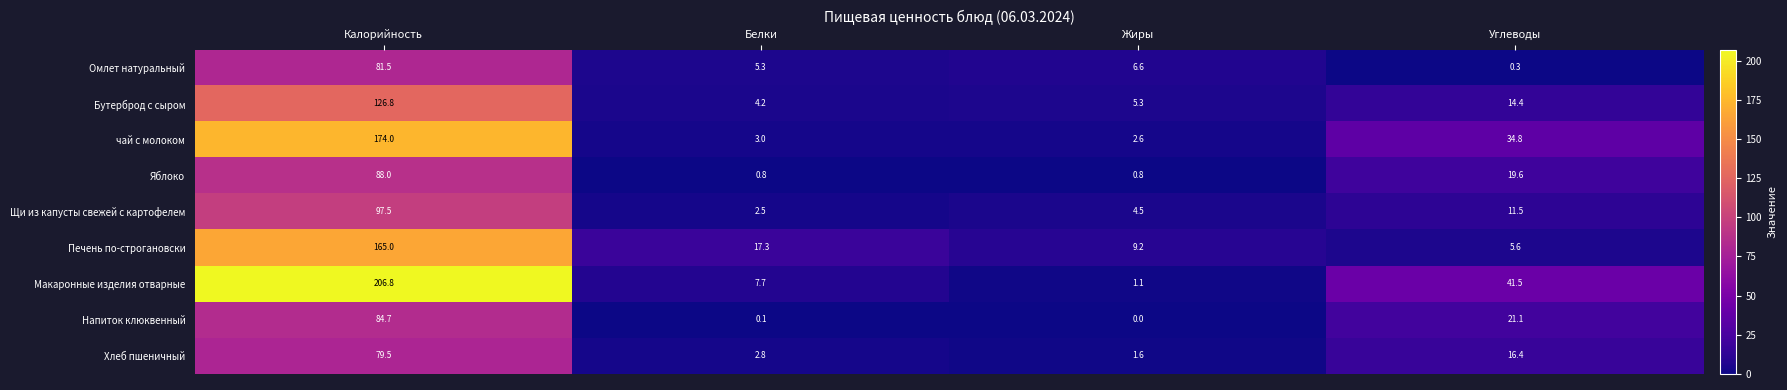

What is the sum of all Бутерброд с сыром values?

150.7